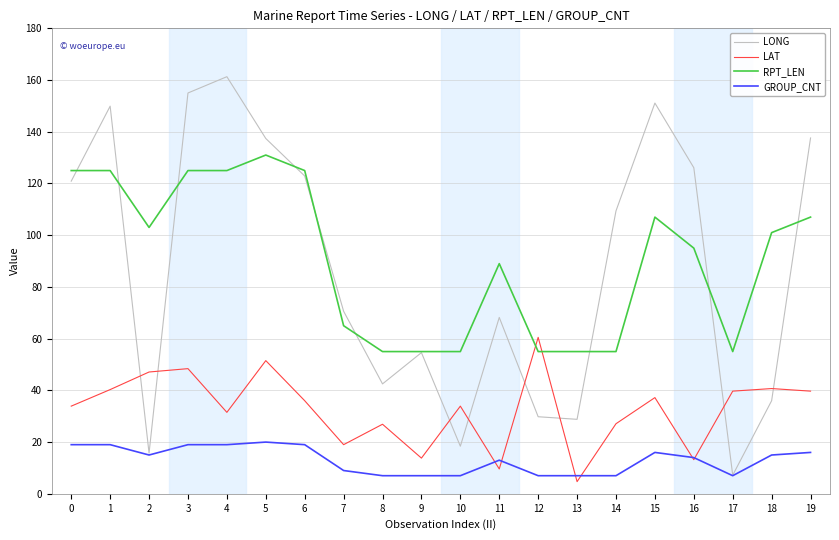

Rank the series by their maximum value, from highest to lowest.

LONG, RPT_LEN, LAT, GROUP_CNT